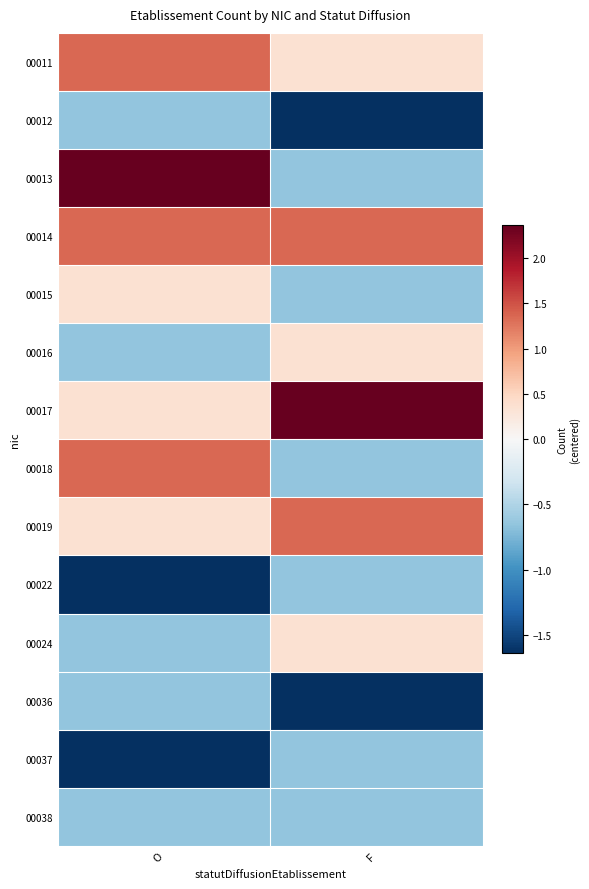

At which category is the sum across all series the highest?

O